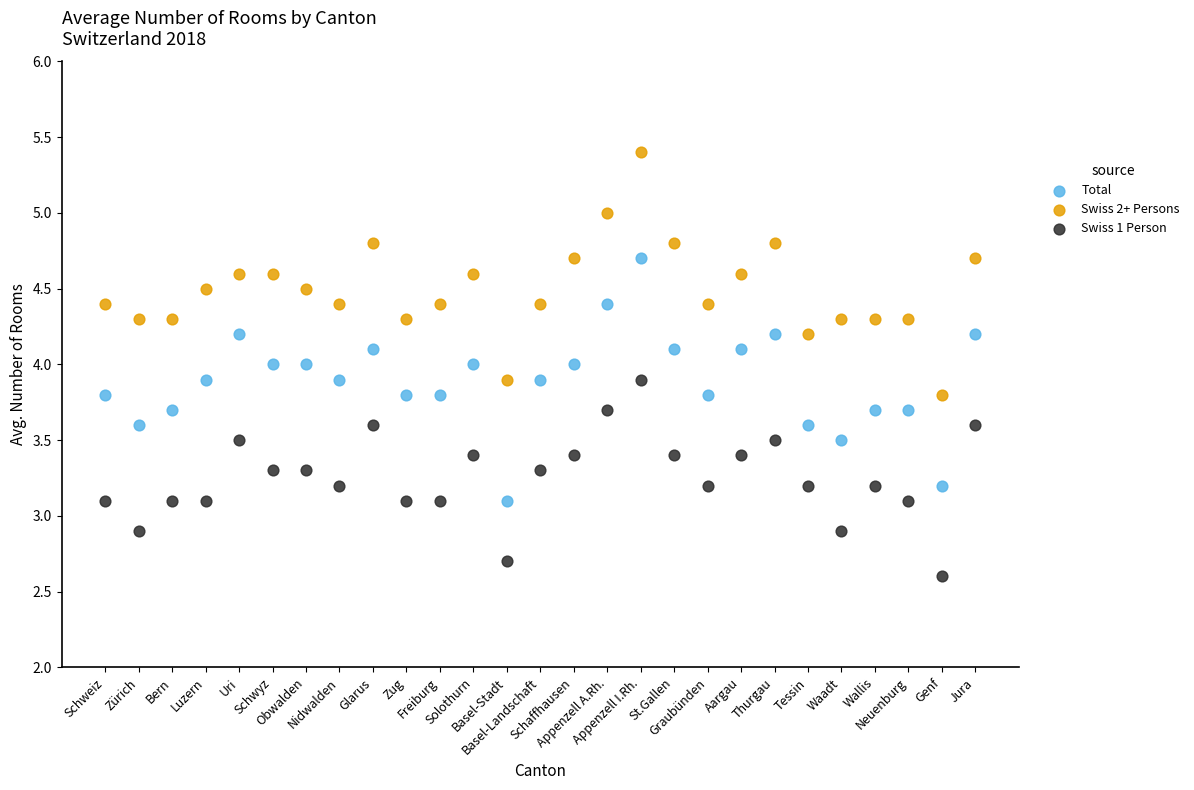

Across all data points, what is the range of Y values (max minus min)?

2.8